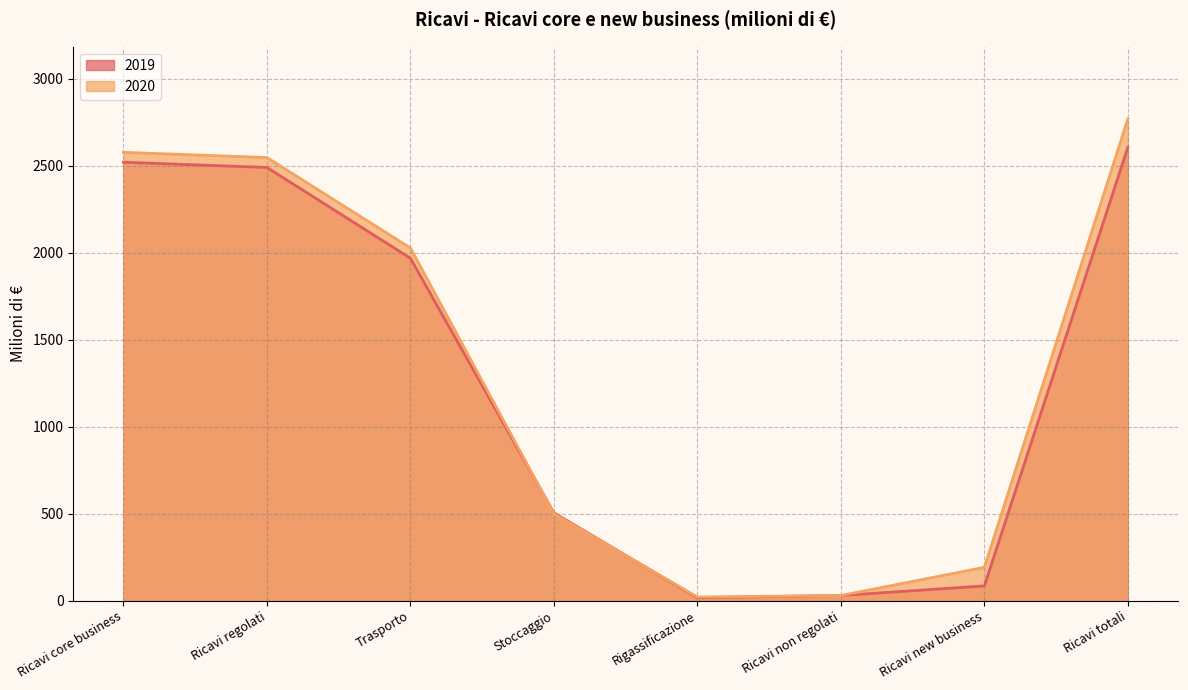

What is the total value across all series at Ricavi totali?

5376